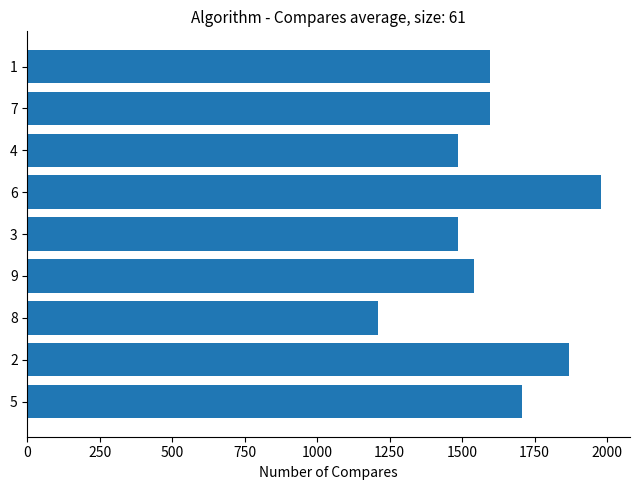

Approximately how many times larger is the value at 7 compared to 5?

0.9